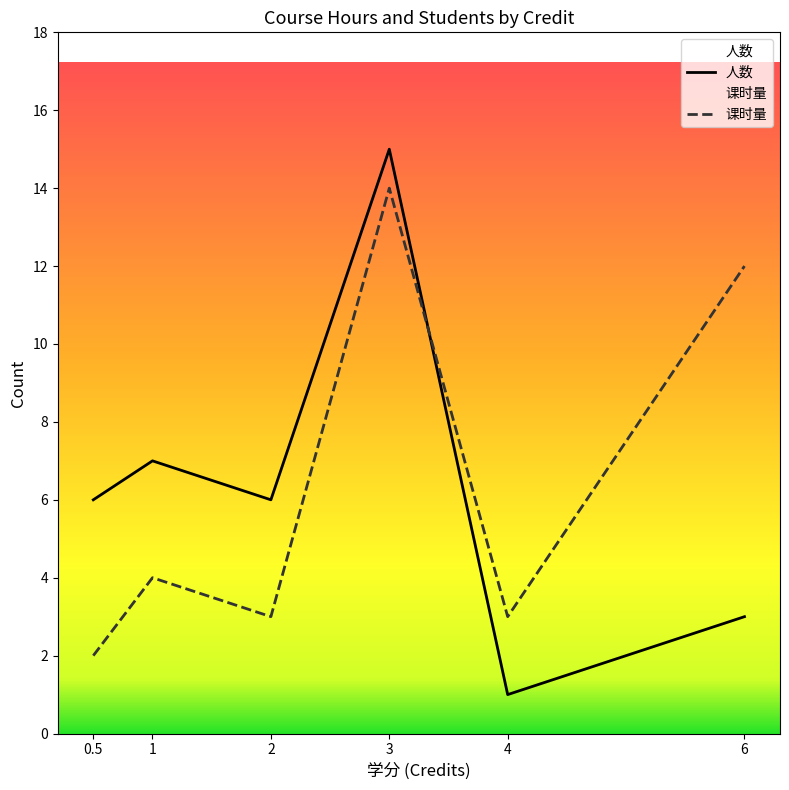

True or false: 课时量 has a value of 1 at 0.5.

False